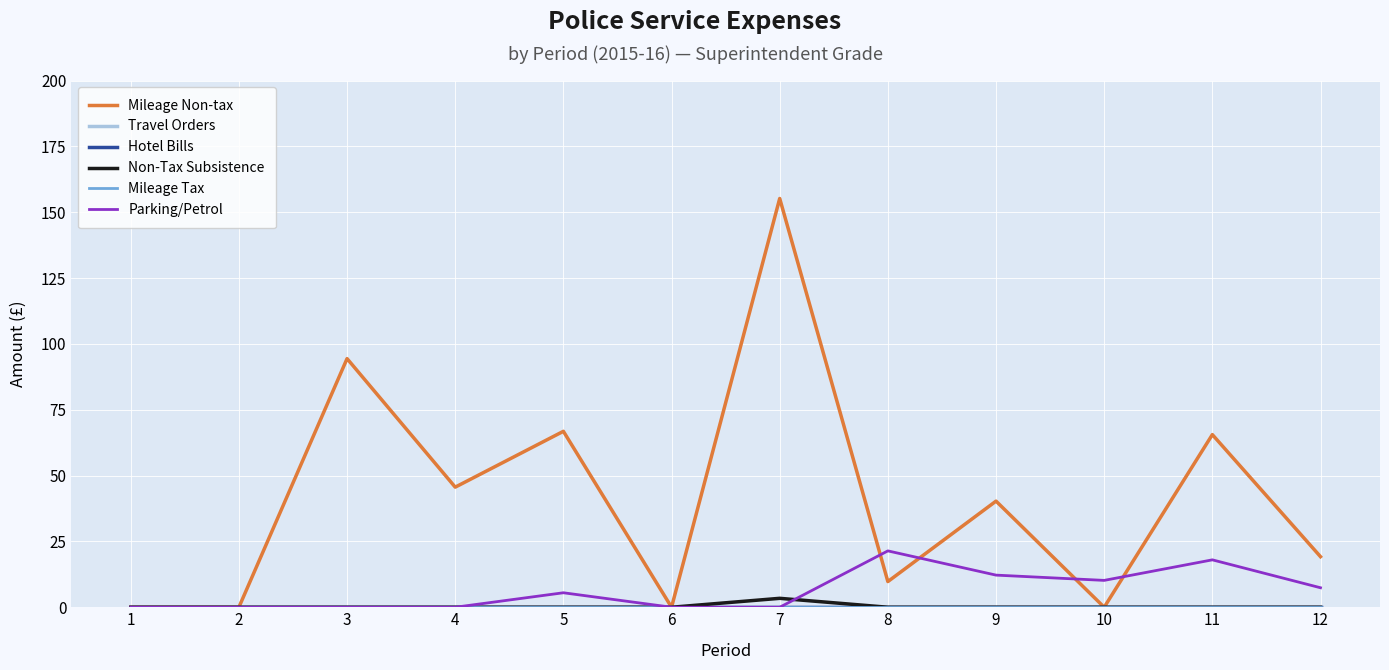

Reading left to right, extract all data points from this chart.

Mileage Non-tax: 0.0	0.0	94.4	45.6	66.8	0.0	155.2	9.8	40.3	0.0	65.5	19.2
Travel Orders: 0.0	0.0	0.0	0.0	0.0	0.0	0.0	0.0	0.0	0.0	0.0	0.0
Hotel Bills: 0.0	0.0	0.0	0.0	0.0	0.0	0.0	0.0	0.0	0.0	0.0	0.0
Non-Tax Subsistence: 0.0	0.0	0.0	0.0	0.0	0.0	3.4	0.0	0.0	0.0	0.0	0.0
Mileage Tax: 0.0	0.0	0.0	0.0	0.0	0.0	0.0	0.0	0.0	0.0	0.0	0.0
Parking/Petrol: 0.0	0.0	0.0	0.0	5.5	0.0	0.0	21.4	12.2	10.2	18.0	7.4